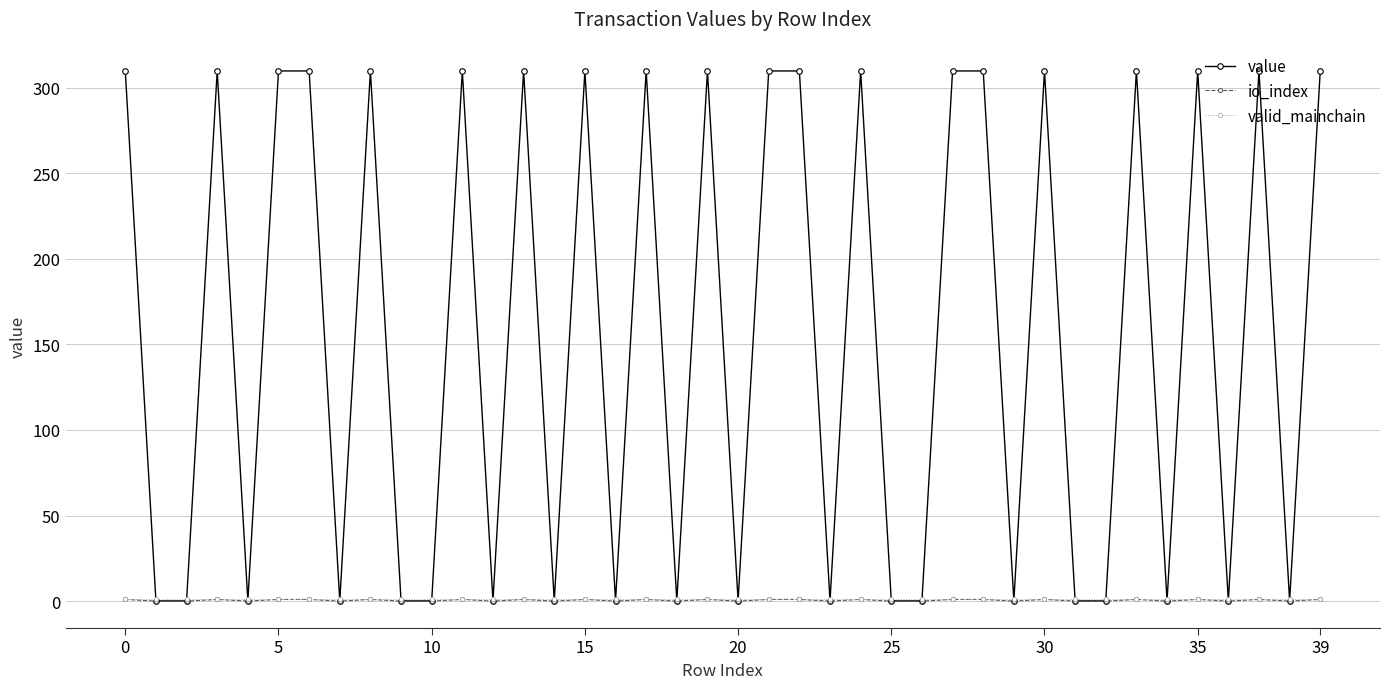

At how many categories does at least one series exceed 163?

20